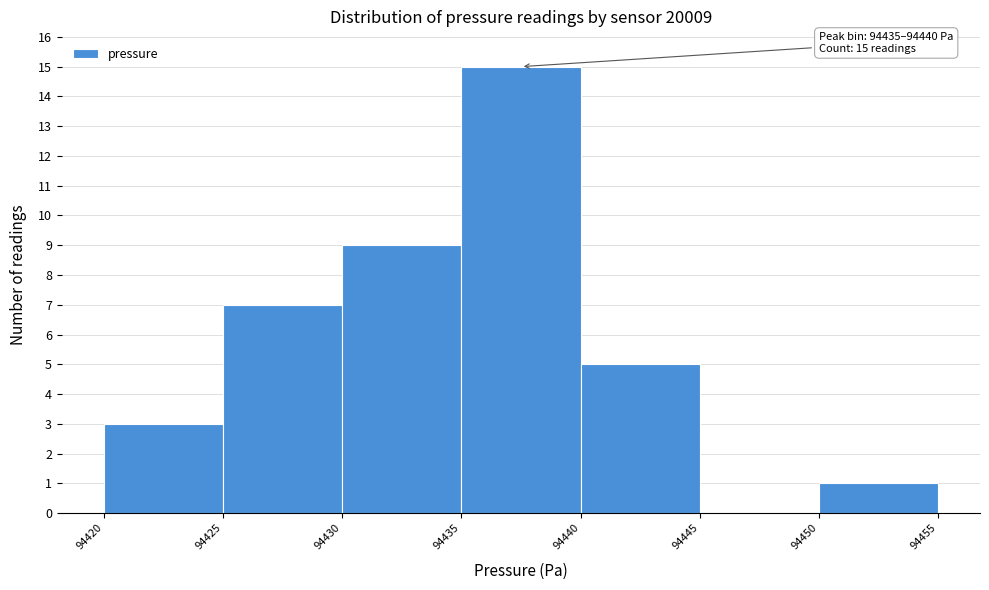

Over which range of the x-axis is the bar tallest?

94435 to 94440